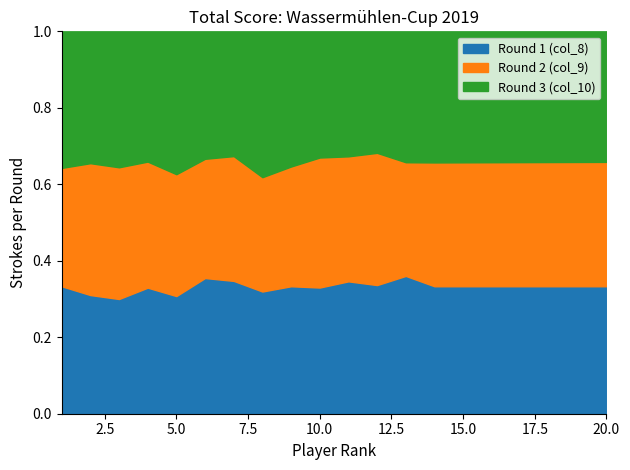

What is the total value across all series at 20.0?

1.0